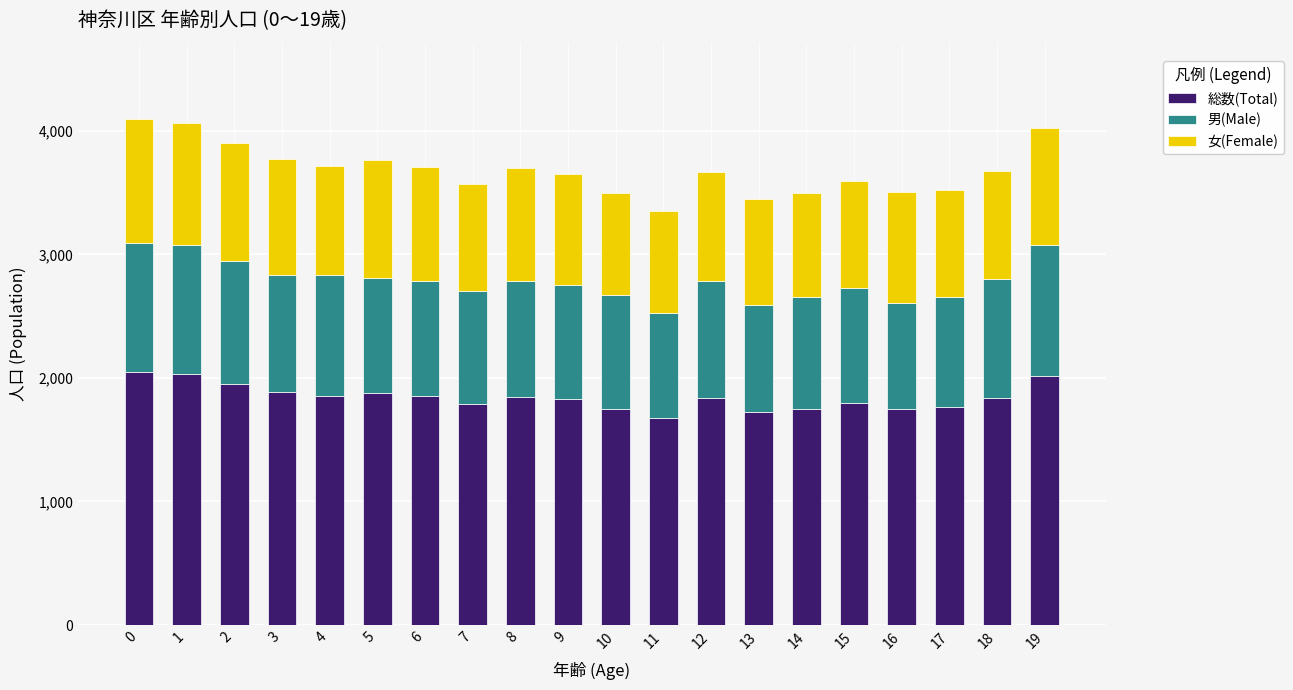

What is the sum of all 総数(Total) values?

36859